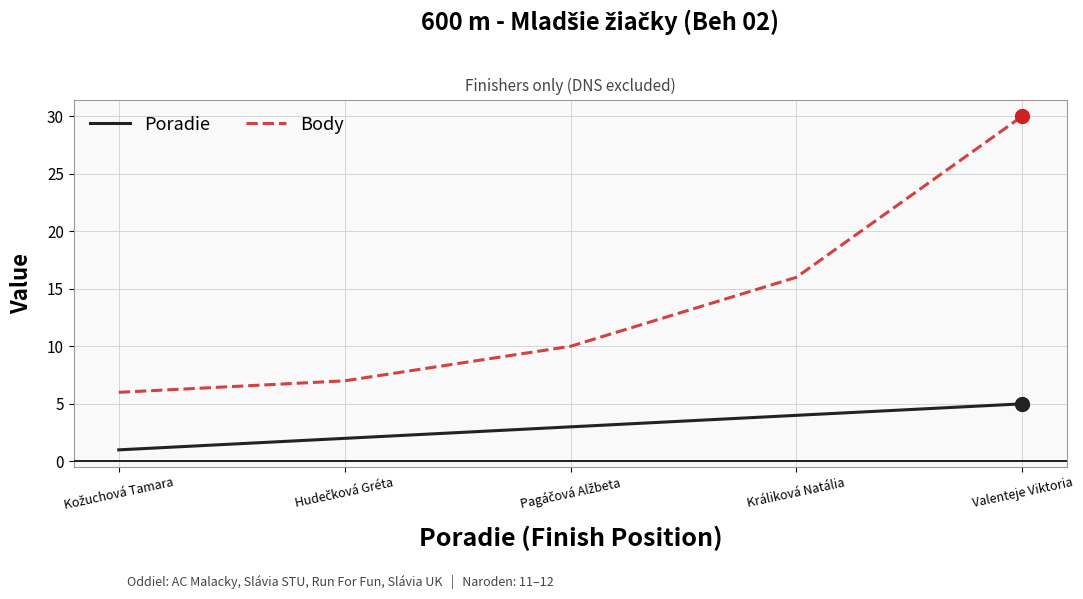

At which category is the sum across all series the highest?

Valenteje Viktoria